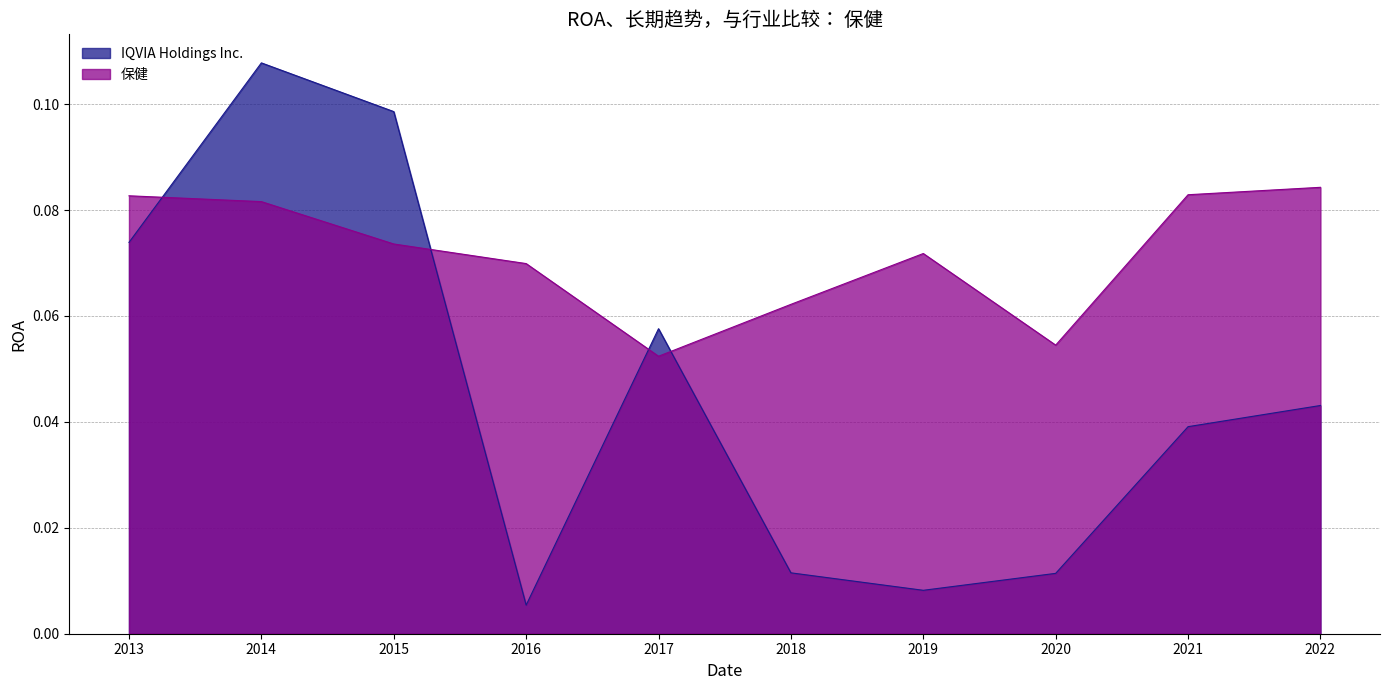

What is the value of the 保健 point at the 5th from the left?

0.1